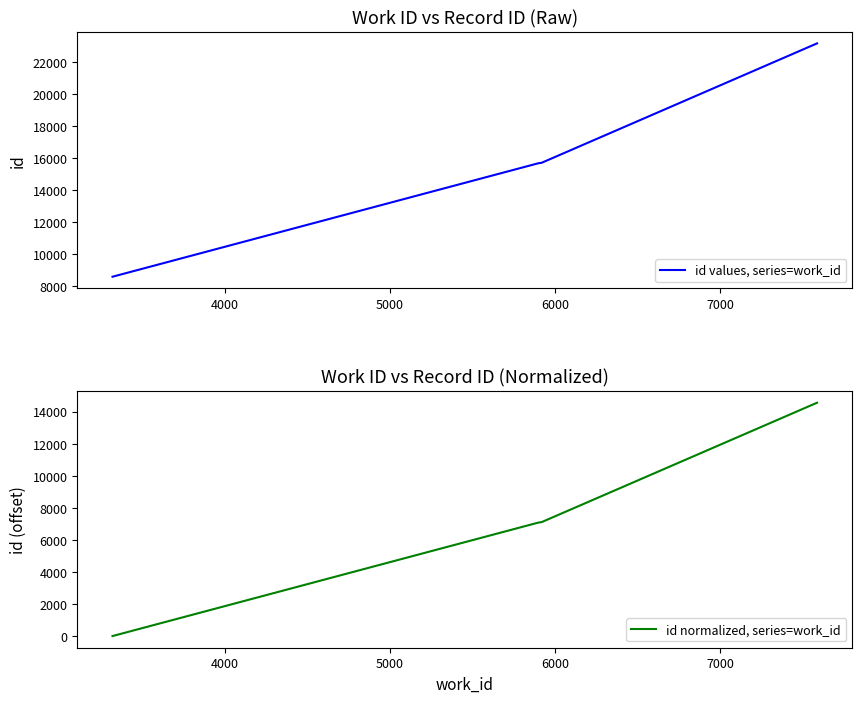

What is the lowest value of the id values, series=work_id series?

8586